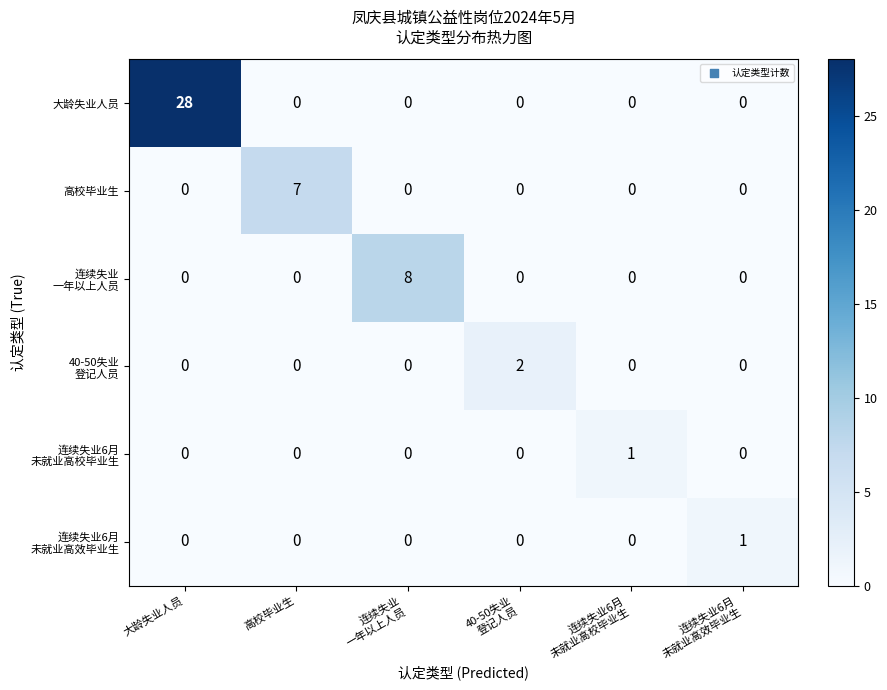

What is the difference between the maximum and minimum values in the 大龄失业人员 series?

28